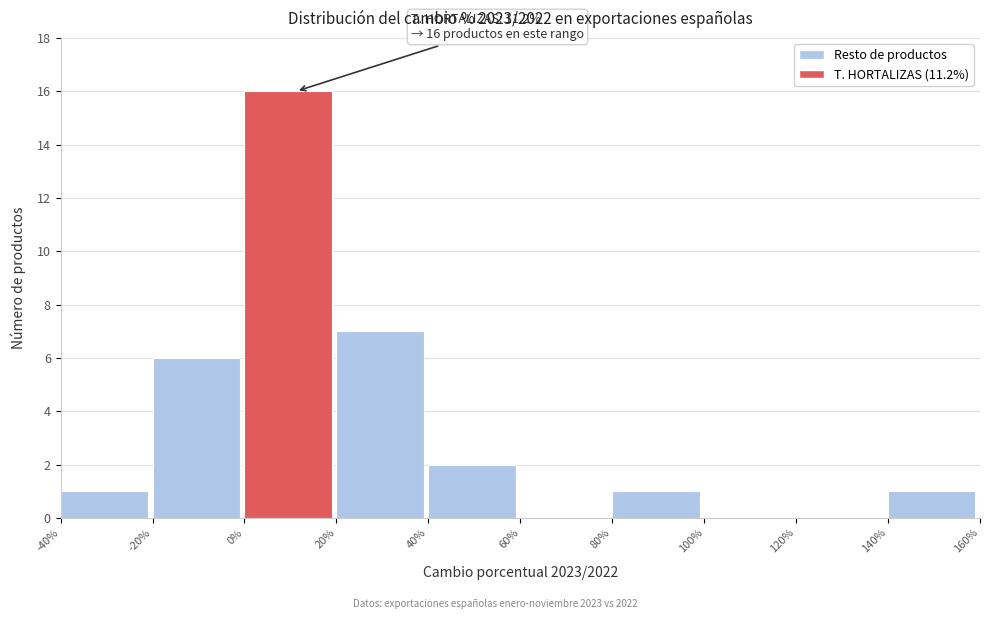

Over which range of the x-axis is the bar tallest?

0% to 20%